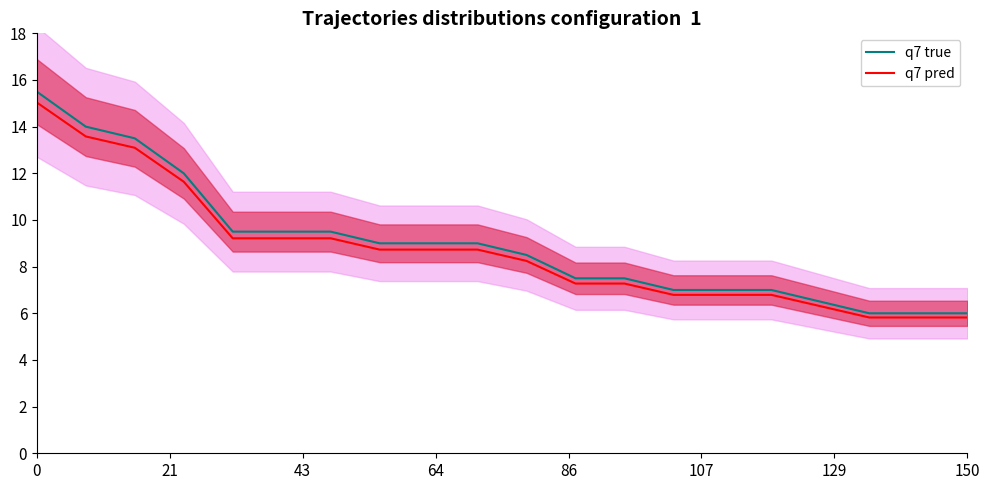

Rank the series at 14 from highest to lowest value.

q7 true, q7 pred